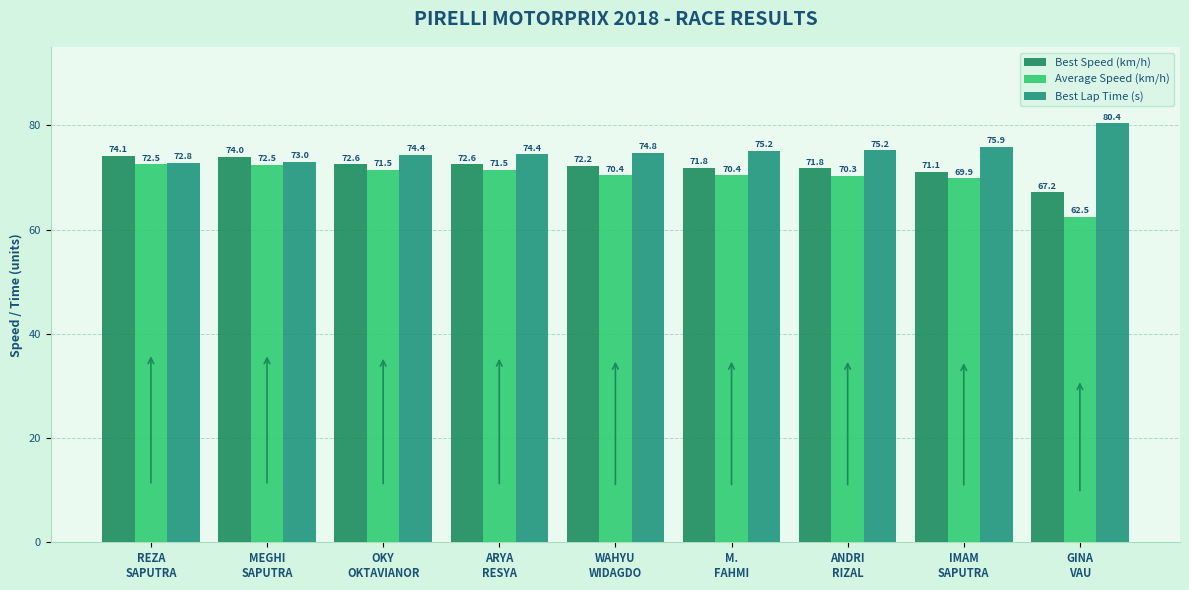

At which label is Best Speed (km/h) closest to 70?

IMAM
SAPUTRA